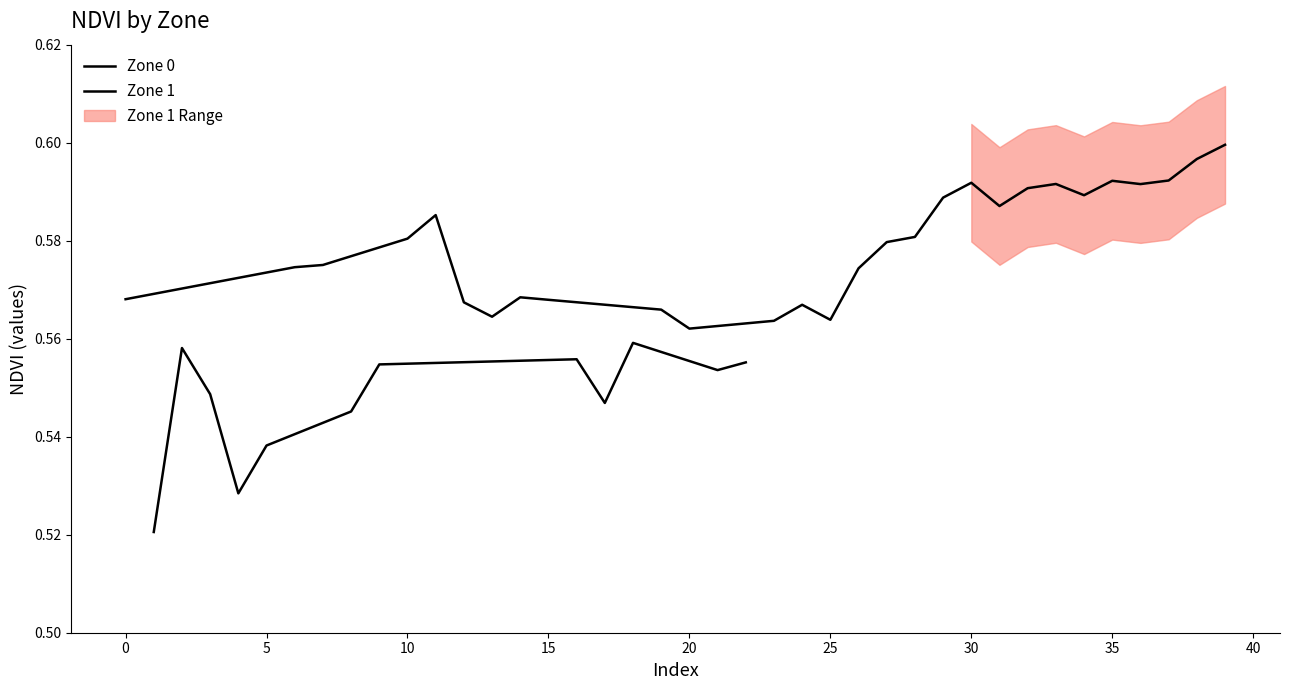

Does the chart display data point markers on the line(s)?

No